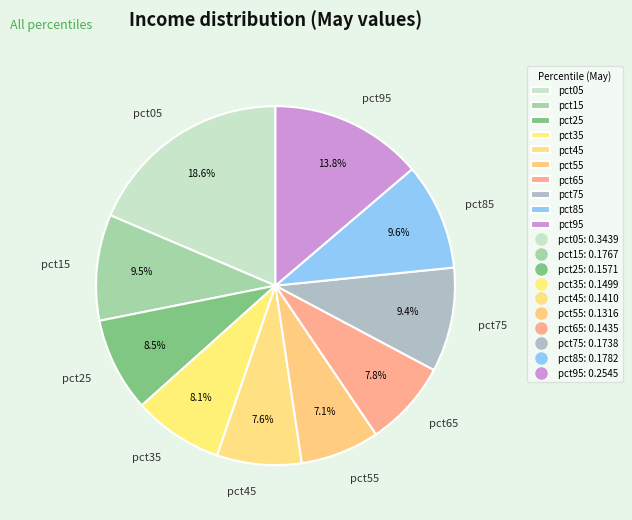

To the nearest percent, what is the average slice percentage?

10%